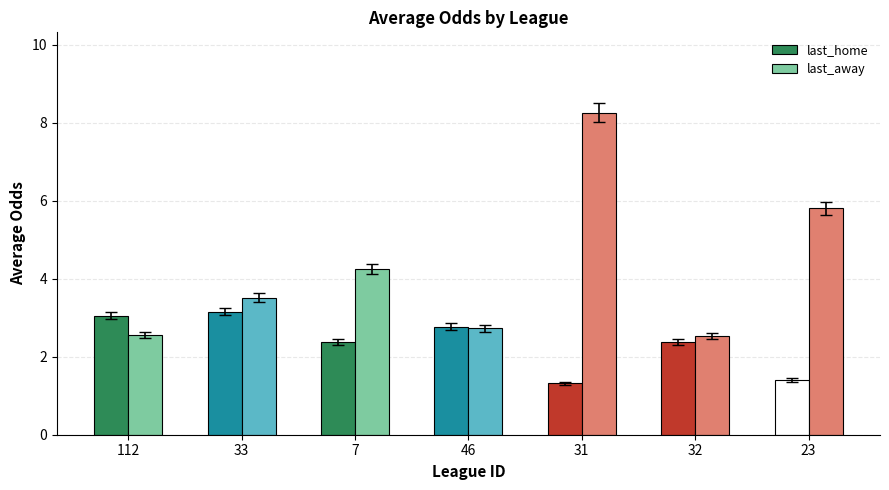

Which series has the largest total across all categories?

last_away